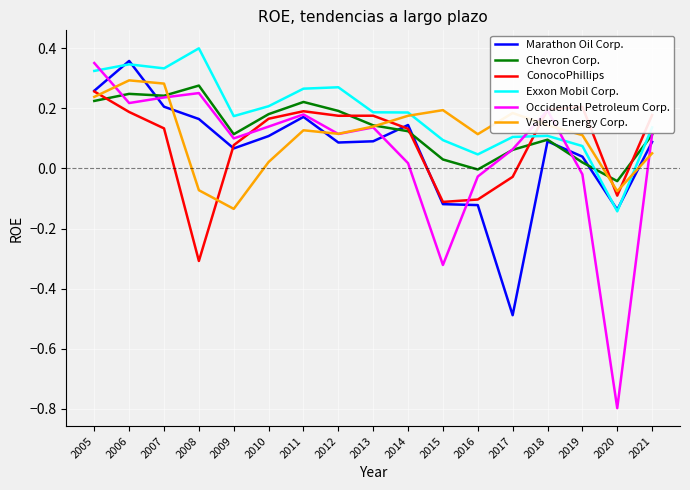

Which category has the lowest value in the Valero Energy Corp. series?

2009